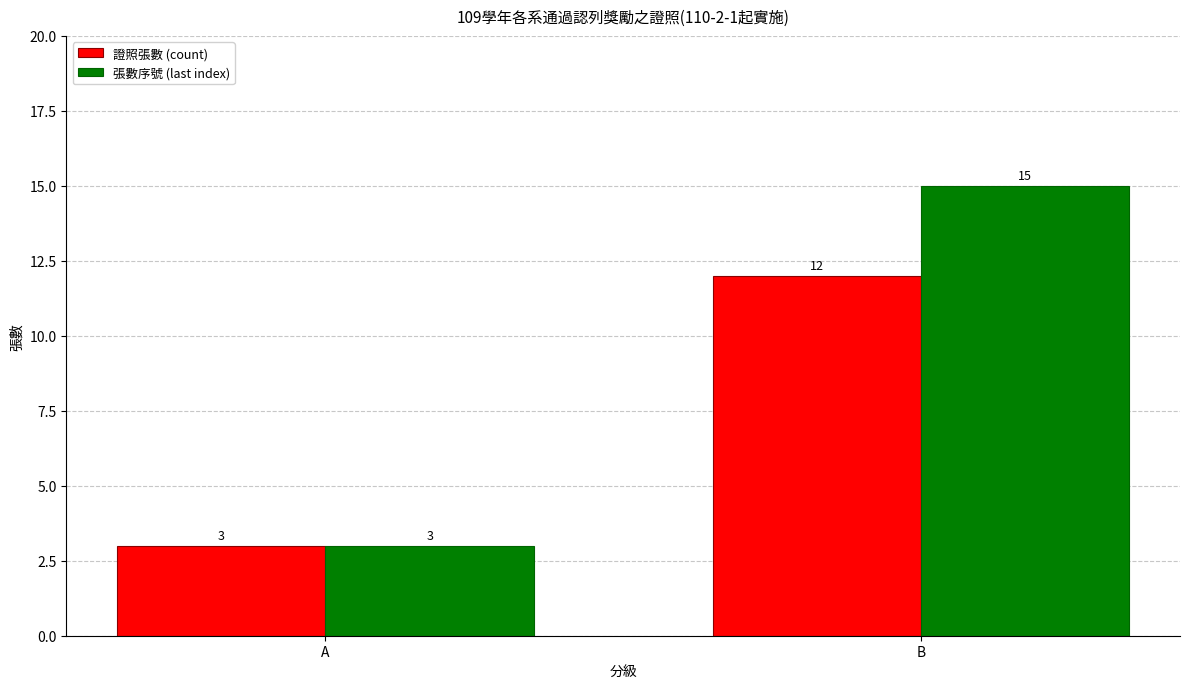

Reading right to left, what are all the values shown in this chart?

證照張數 (count): 12	3
張數序號 (last index): 15	3